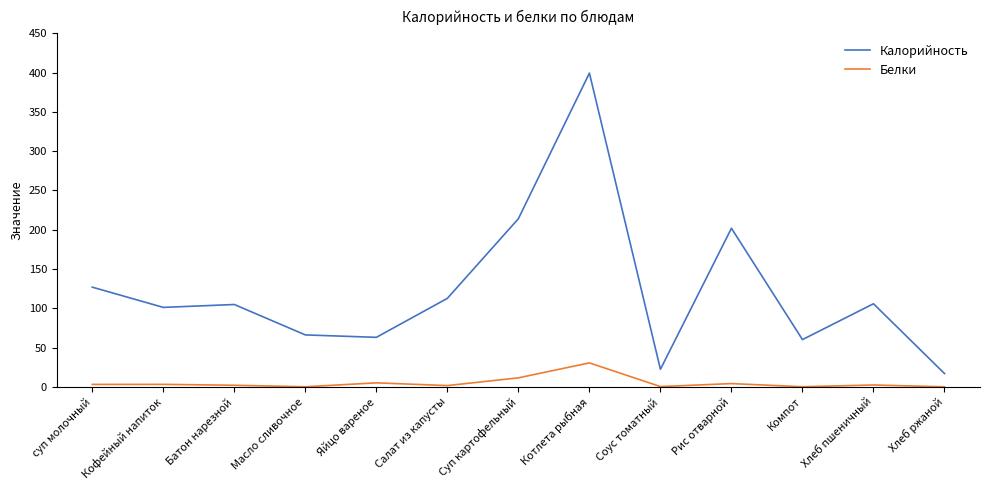

At which category does Калорийность reach its first local peak?

Батон нарезной